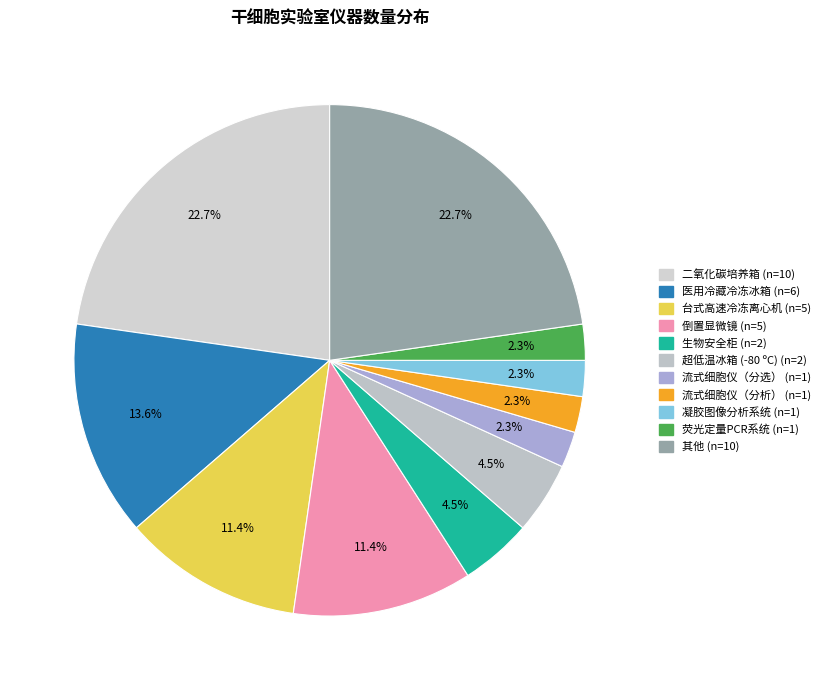

How many segments does this pie chart have?

11